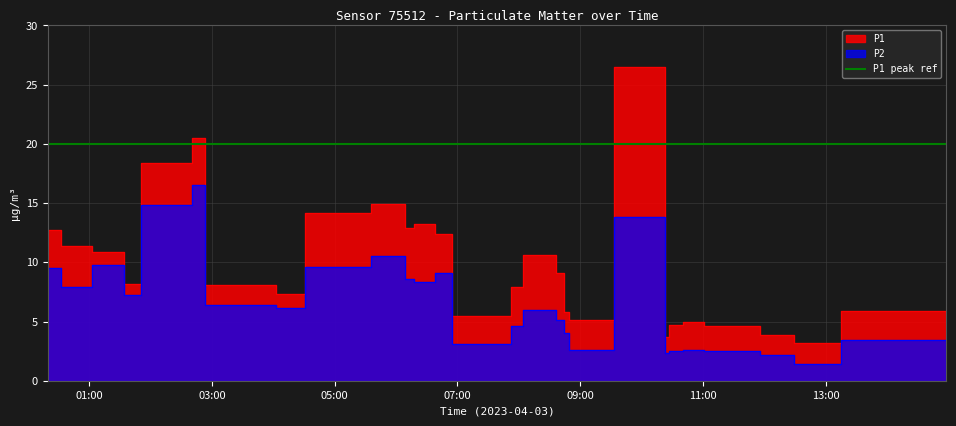

True or false: P1 has a value of 10.6 at 2023-04-03T08:36:46.

True